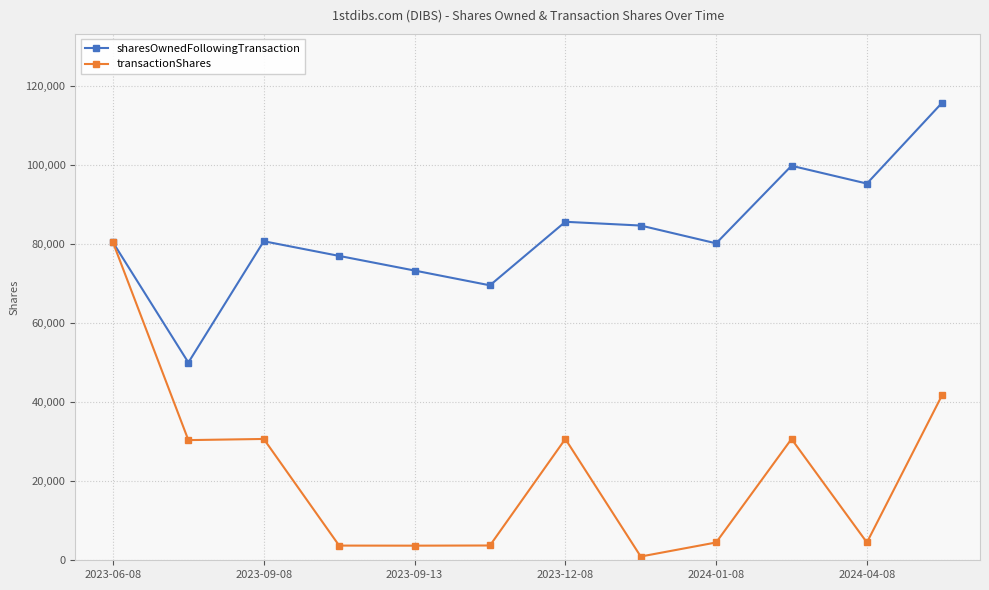

Which series has the largest range (max minus min)?

transactionShares